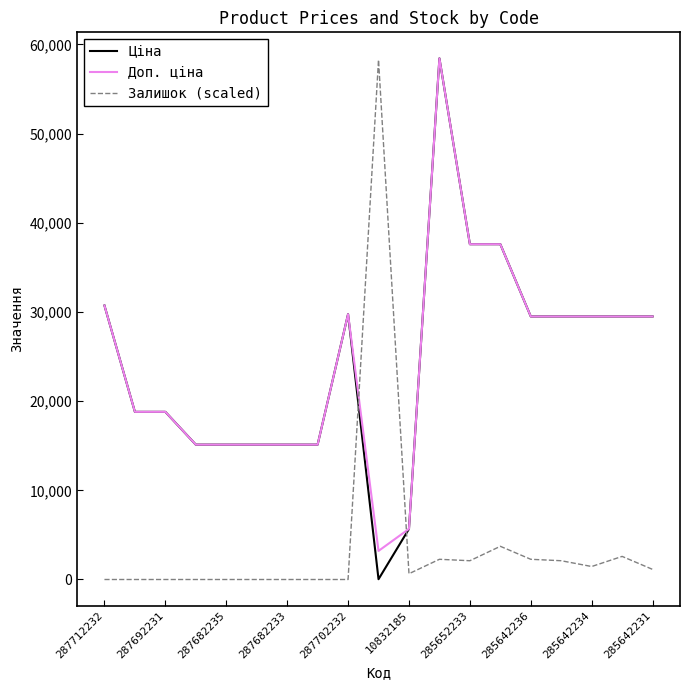

Which series ends up on top after the final intersection of Залишок (scaled) and Доп. ціна?

Доп. ціна